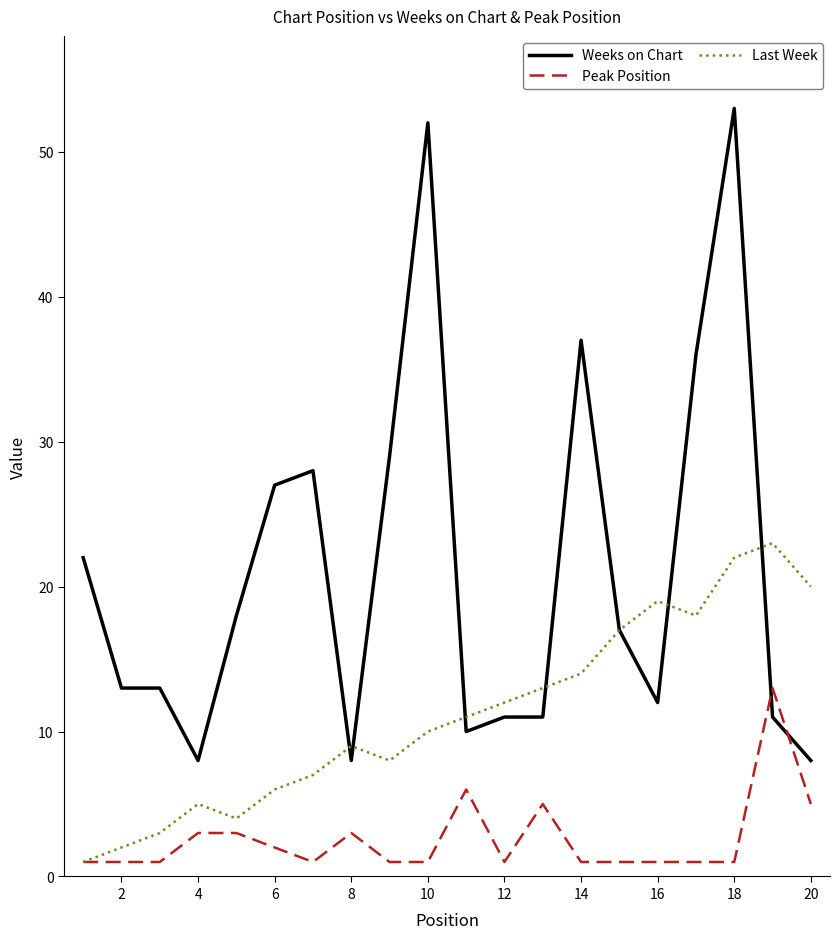

Which series has the largest total across all categories?

Weeks on Chart